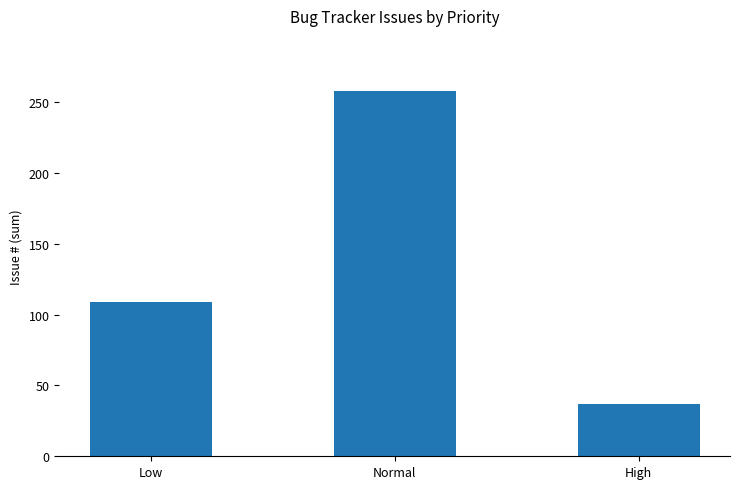

Read the value at High, to the nearest 10.

40